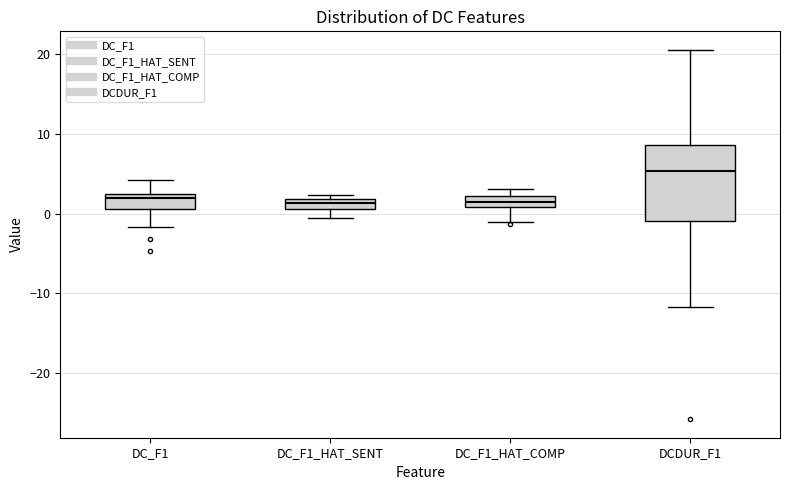

Which box is the tallest, from its lower edge to its upper edge?

DCDUR_F1